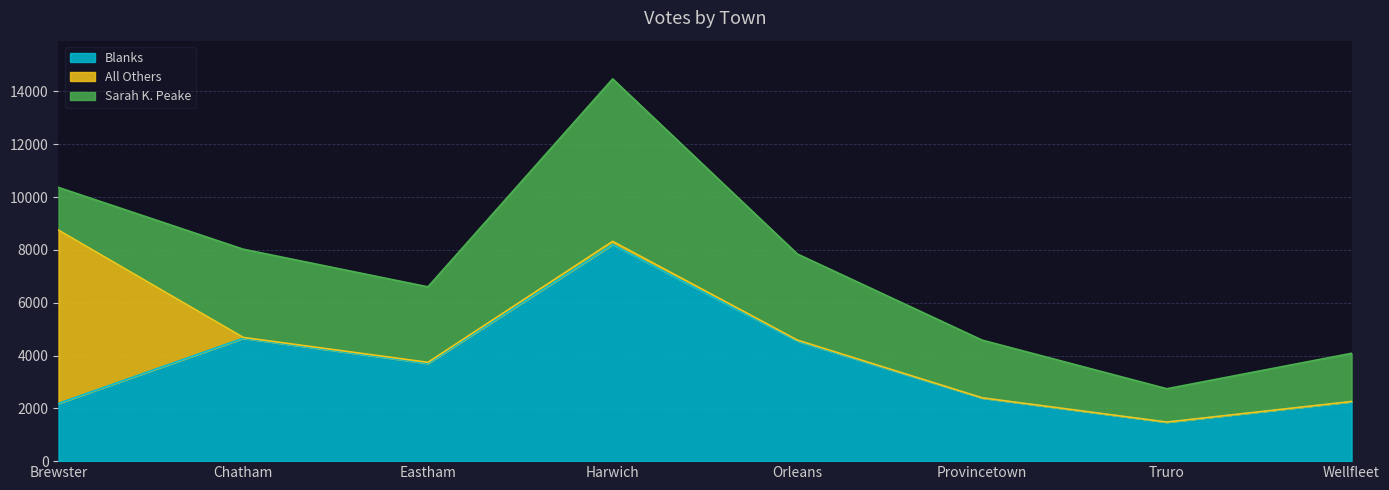

Which category has the lowest value across all series?

Truro